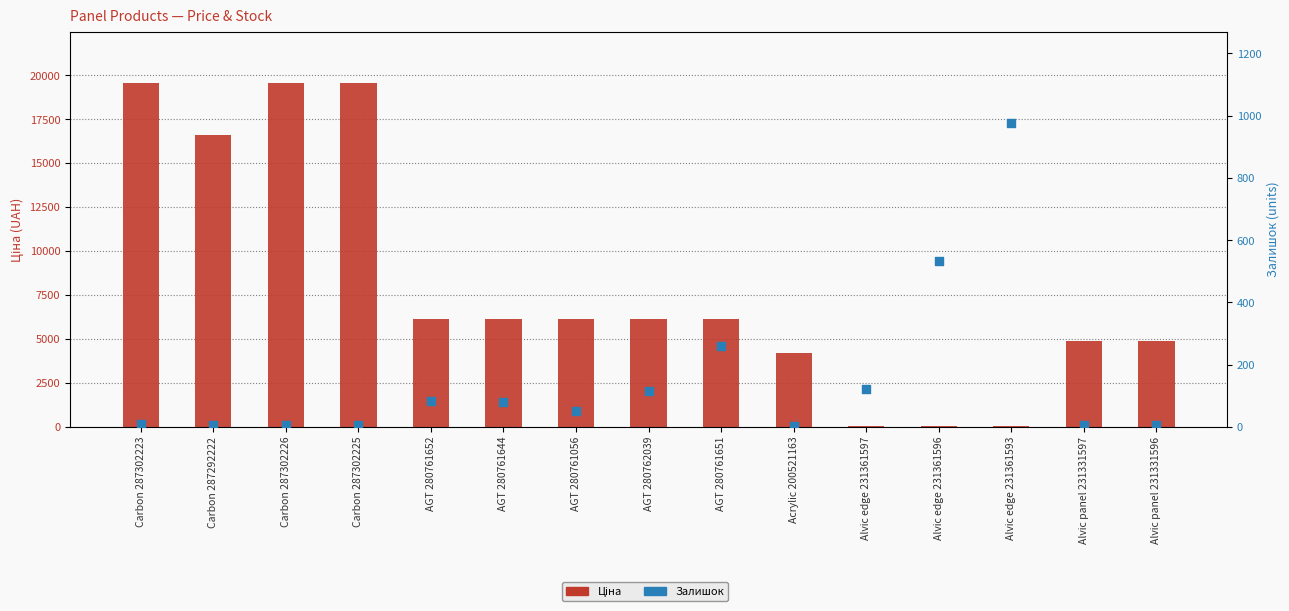

Which series has the largest total across all categories?

Ціна